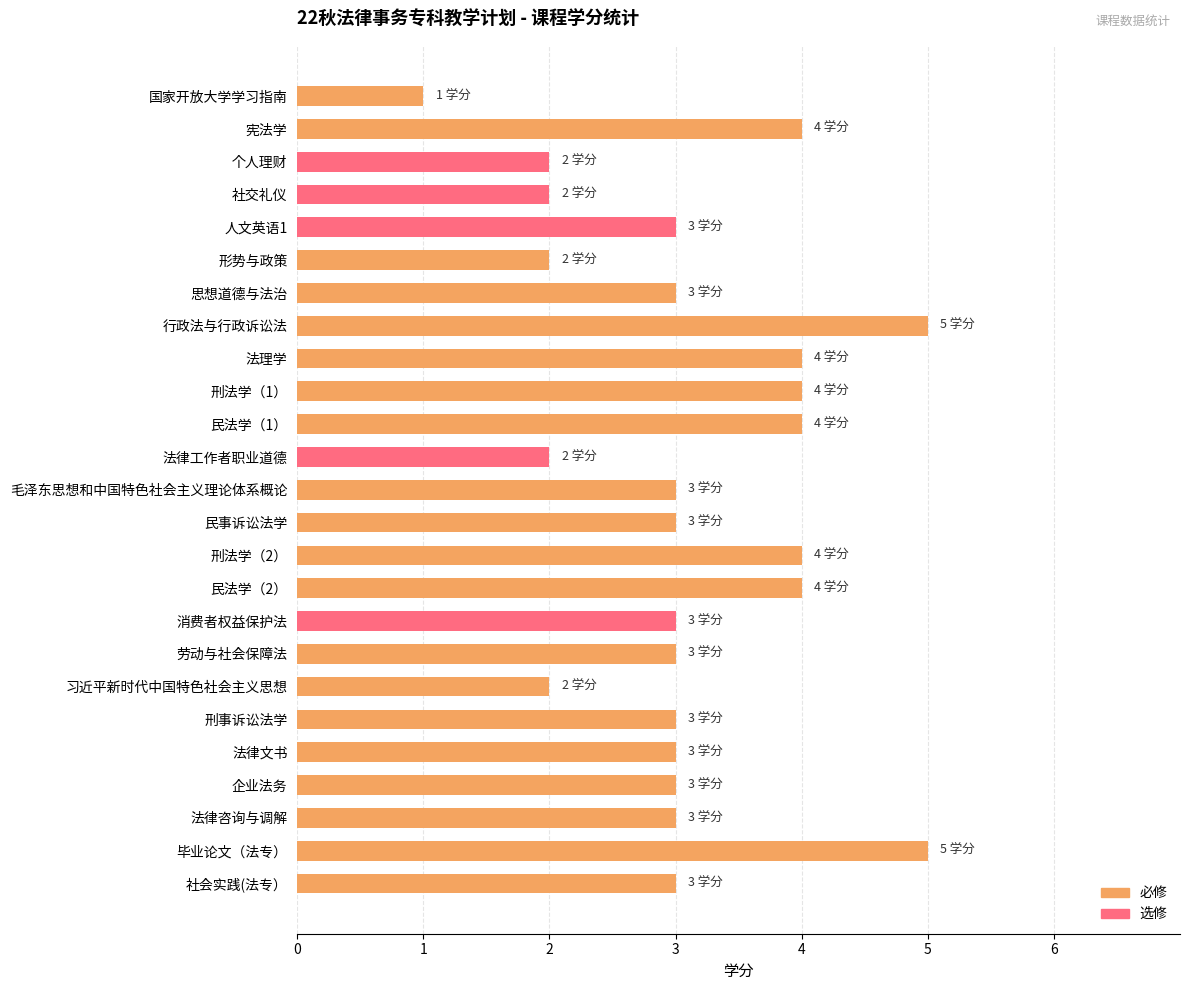

What is the label of the 18th bar from the right?

行政法与行政诉讼法